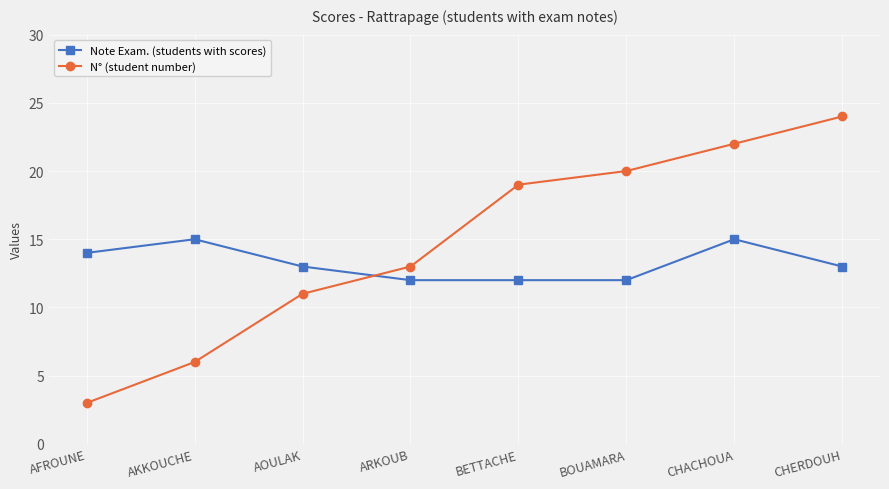

Rank the series at AOULAK from highest to lowest value.

Note Exam. (students with scores), N° (student number)